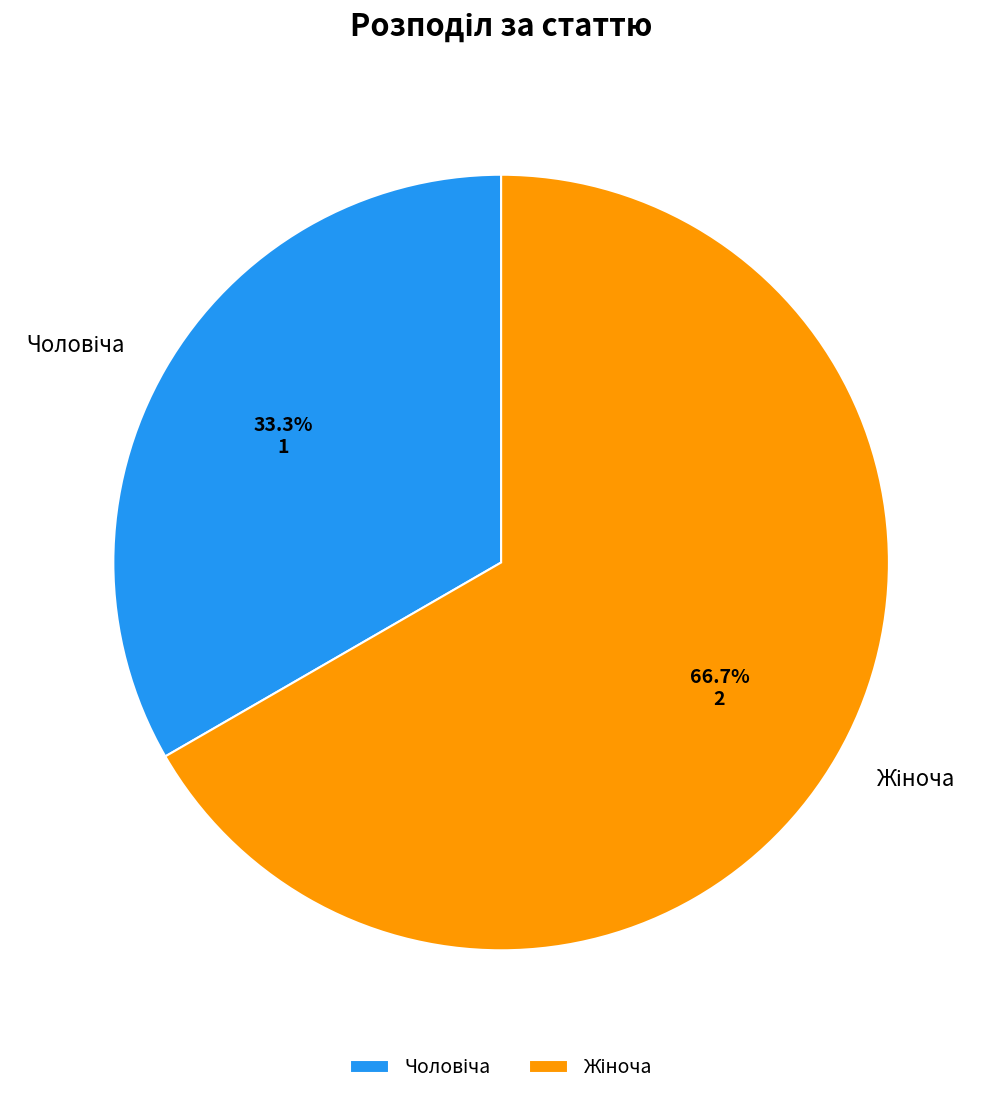

Is there a majority slice in this chart?

Yes